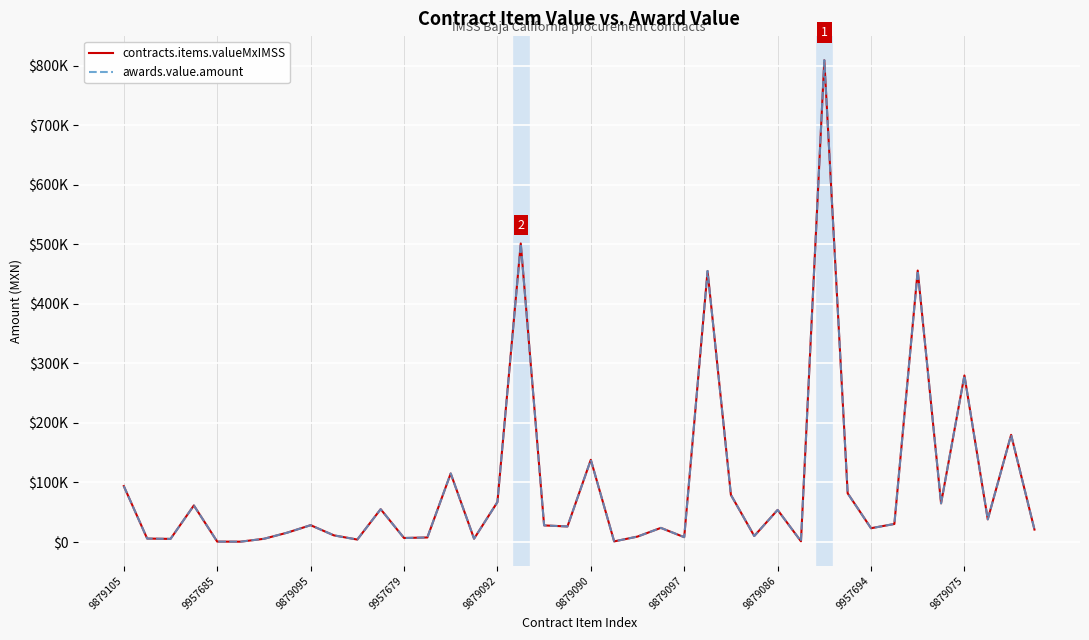

At which category is the sum across all series the highest?

30